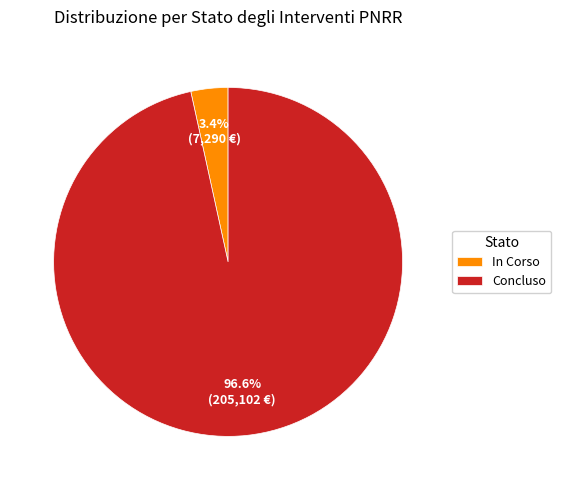

Approximately how many times larger is the value at In Corso compared to Concluso?

0.0